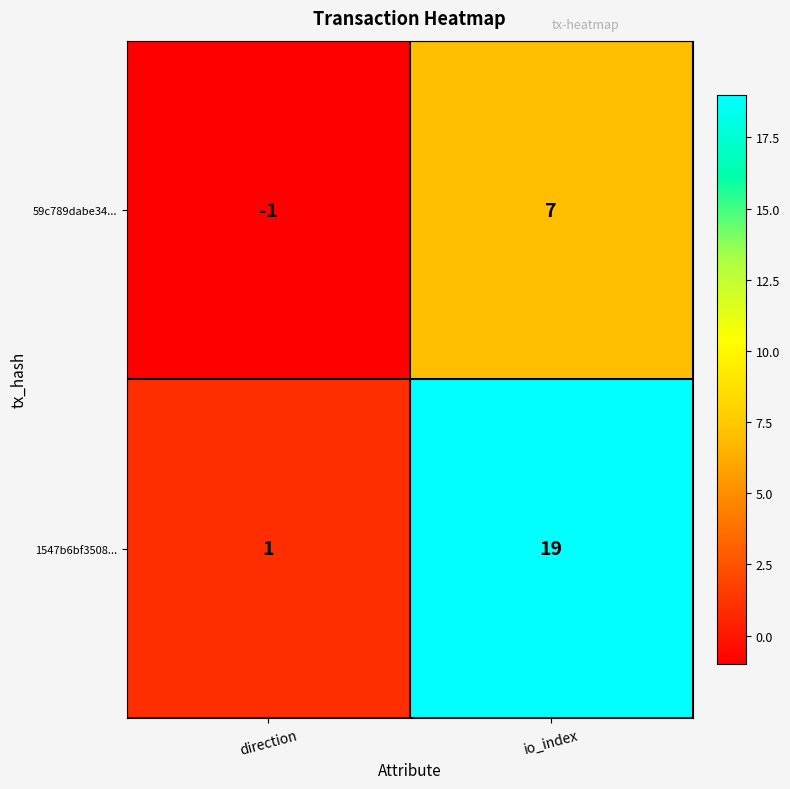

At which category does the chart reach its minimum across all series?

direction